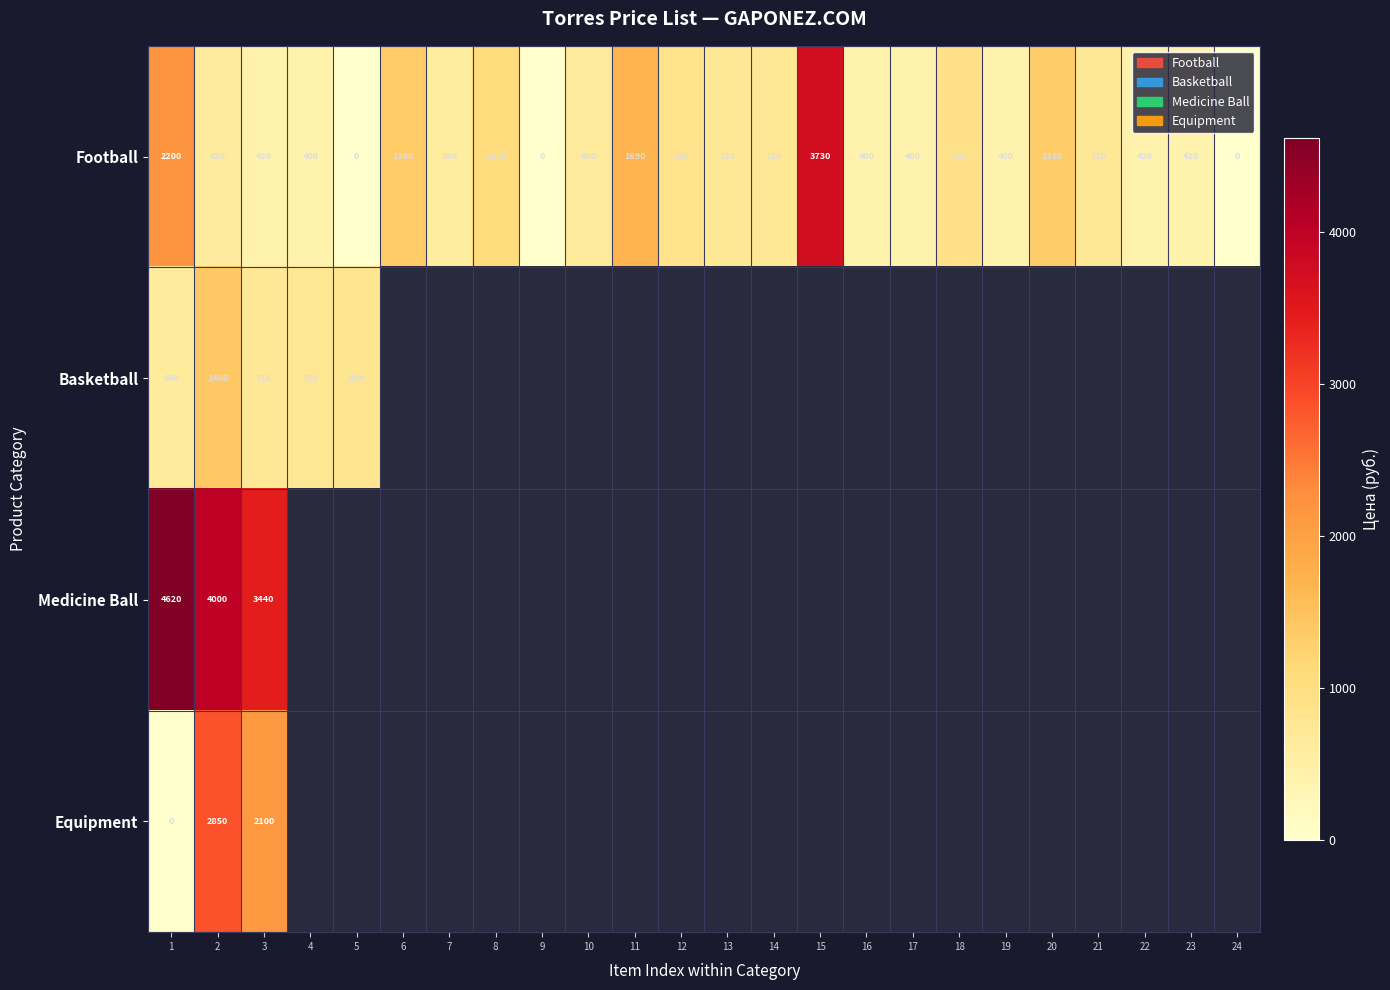

What is the maximum value for Football?

3730